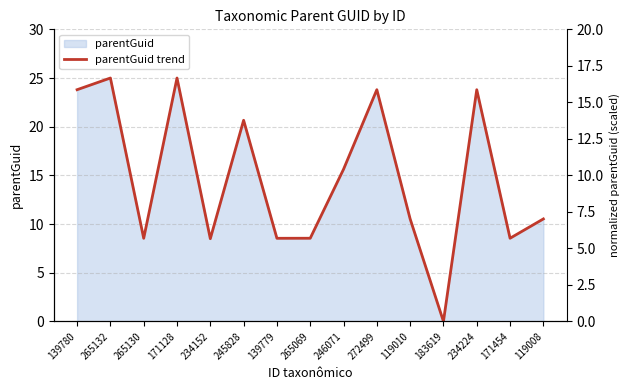

Is it true that the value at 183619 is 0.0?

True